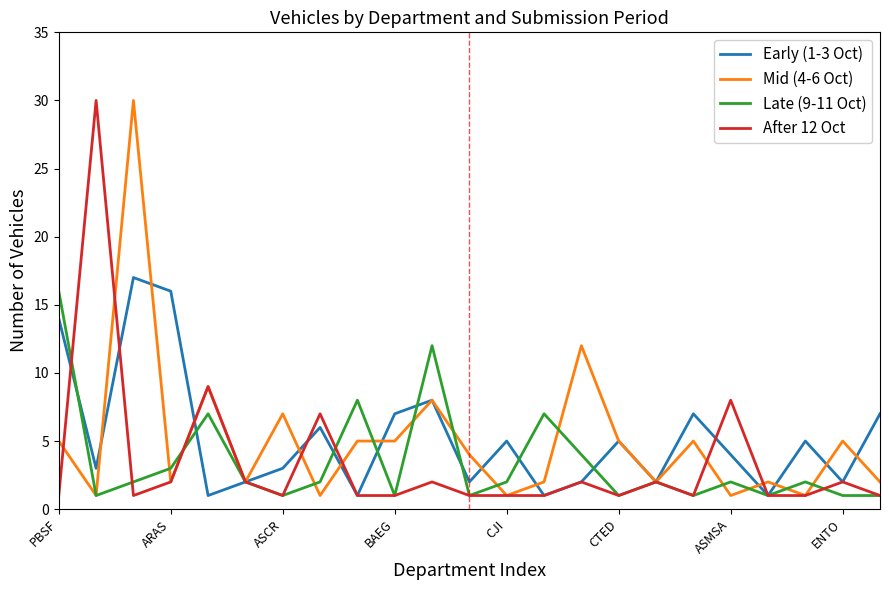

How many lines are shown in the chart?

4